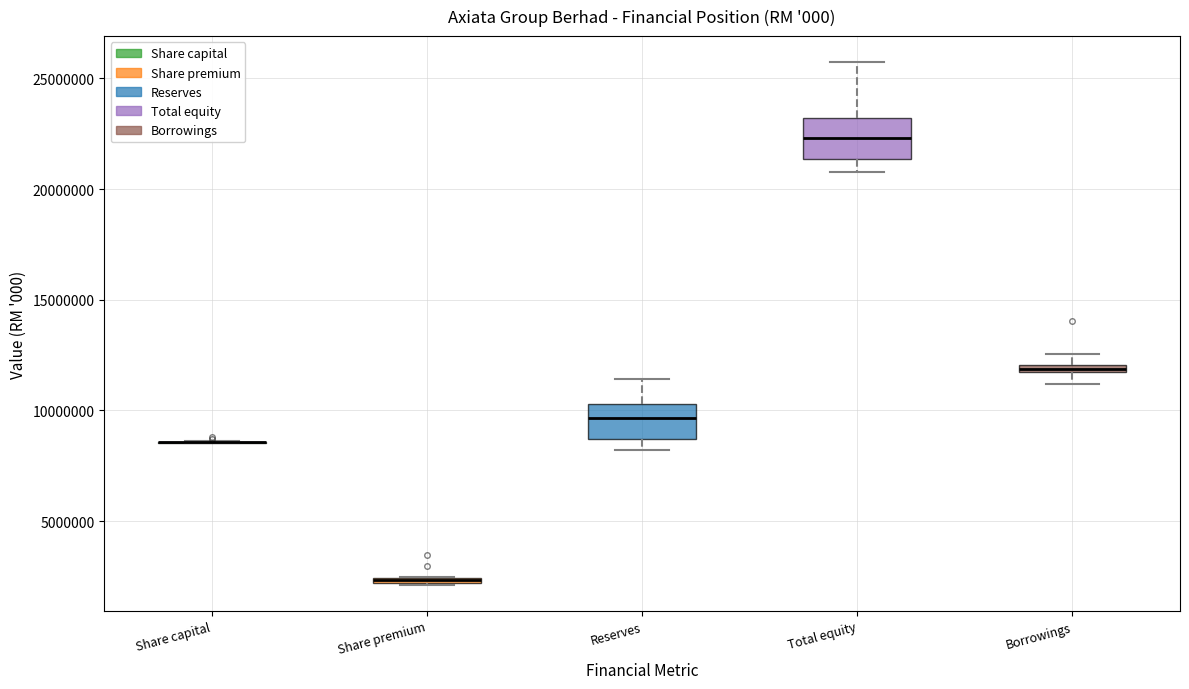

Where does the median line of the box for Total equity sit on the y-axis? The values are not printed on the chart, so give them approximately, as read against the axis.

22500000